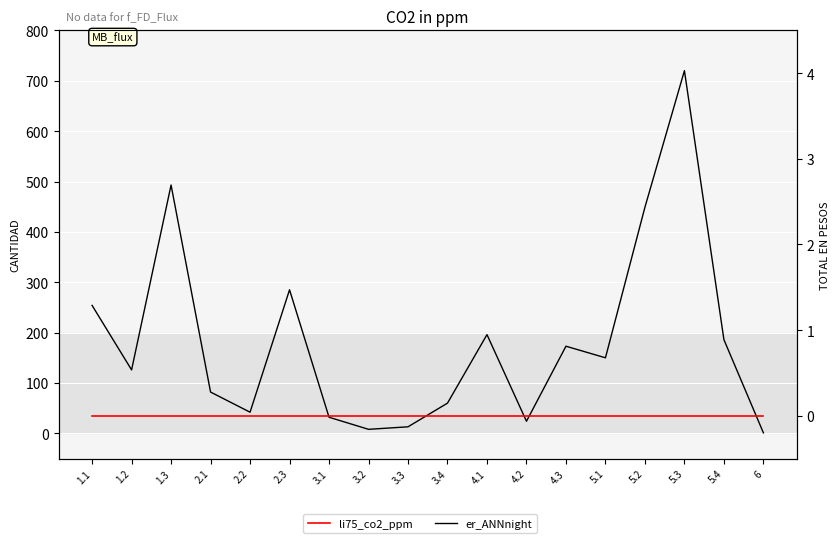

True or false: li75_co2_ppm and er_ANNnight cross at least once.

False